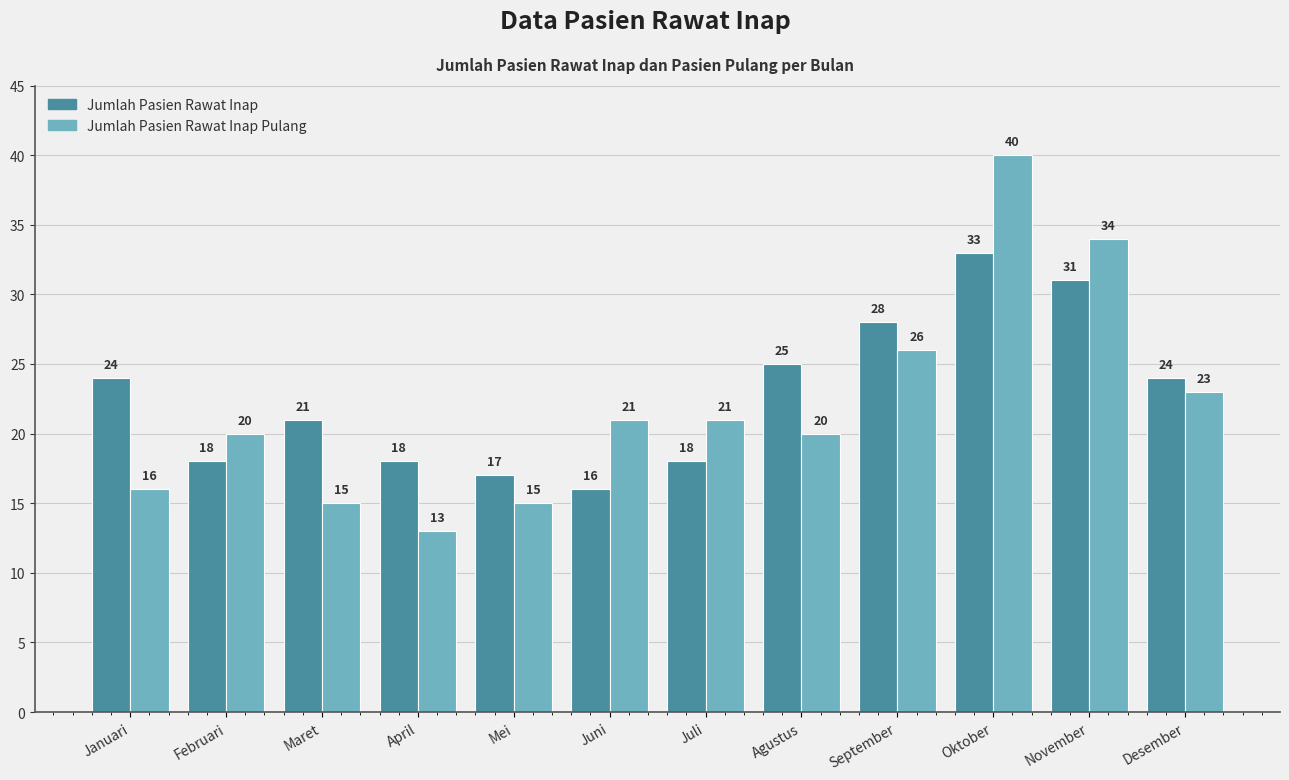

What is the total value across all series at Januari?

40